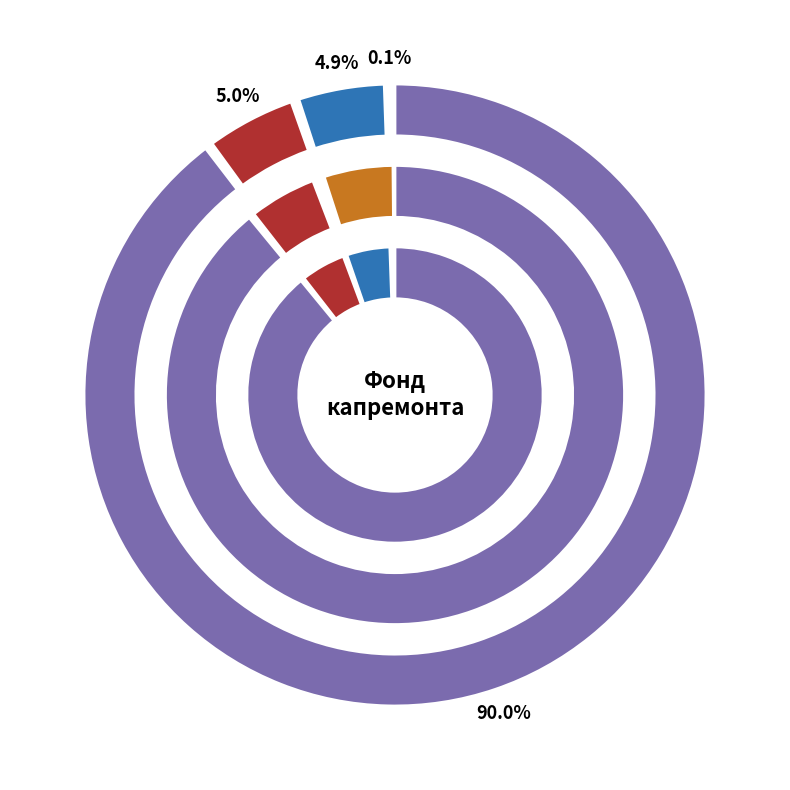

Which slice is the largest?

Остаток на конец